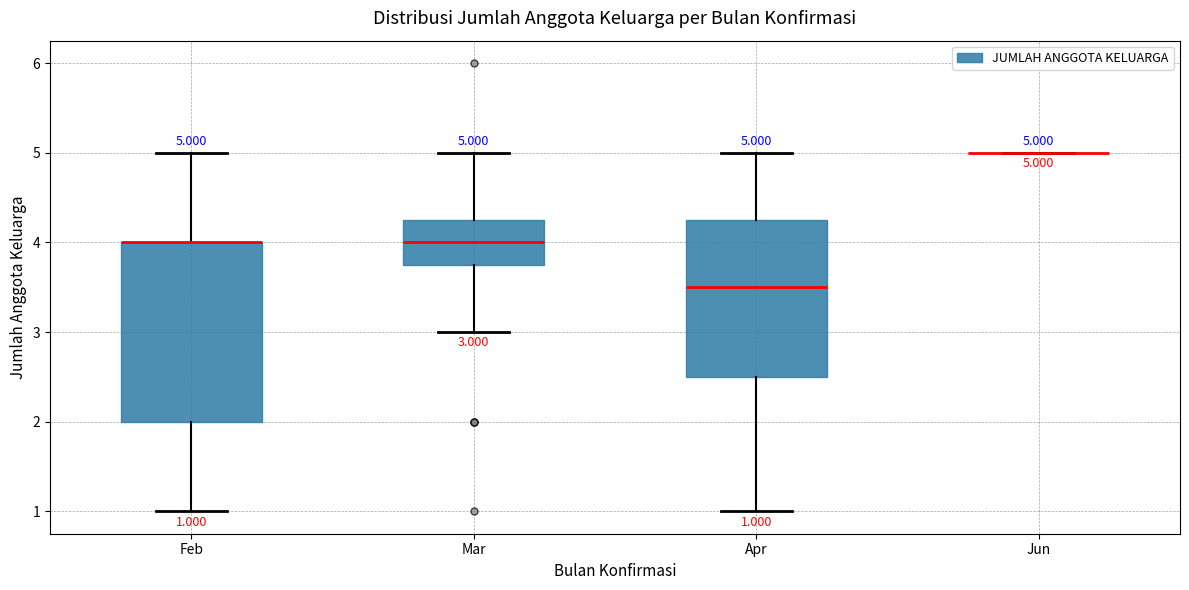

Which box is the tallest, from its lower edge to its upper edge?

Feb